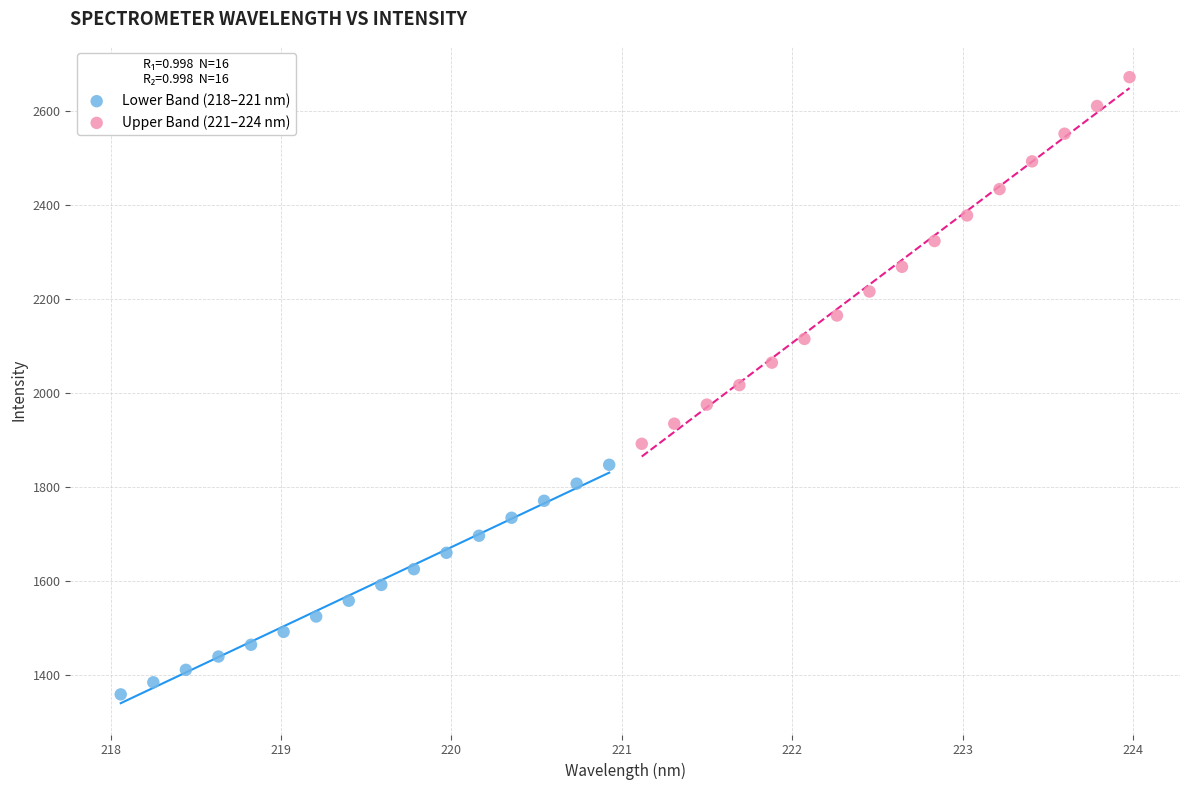

Which series contains the highest Y value?

Upper Band (221–224 nm)